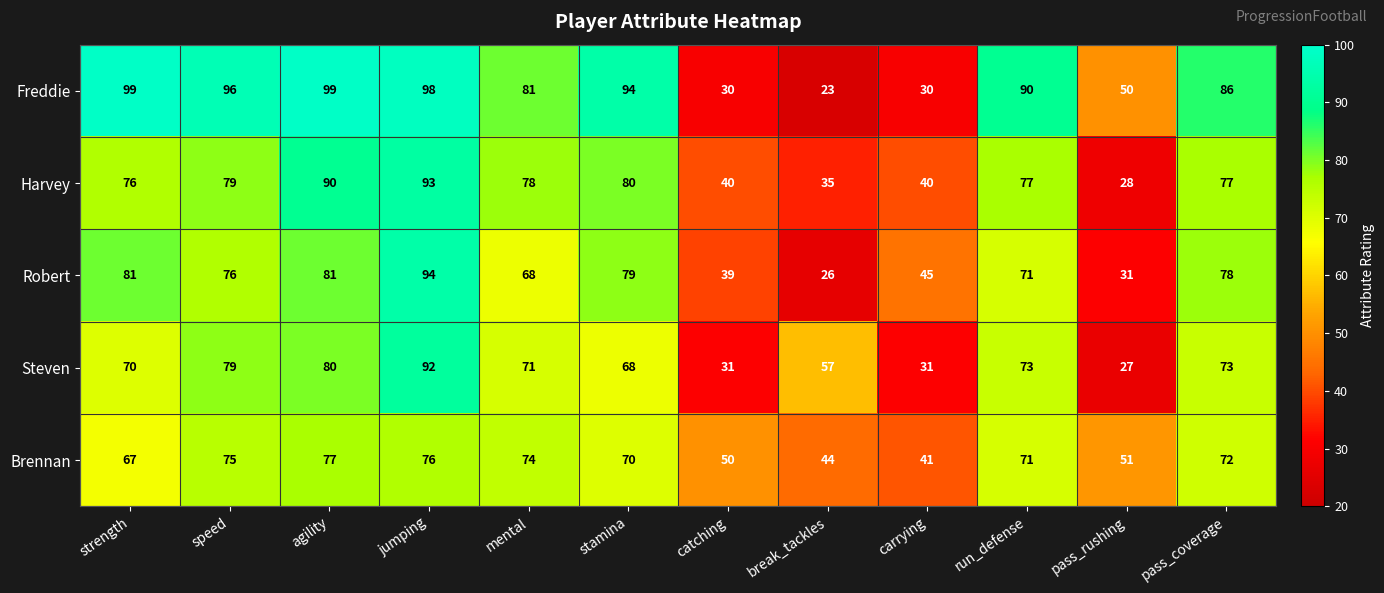

Which series has the largest range (max minus min)?

Freddie